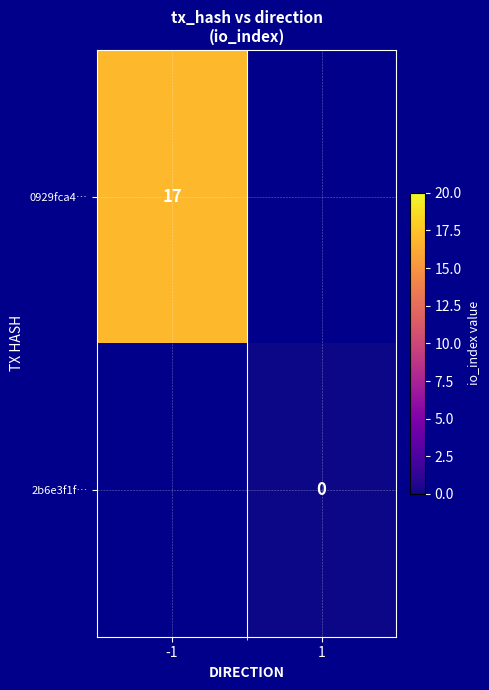

Is the value of 2b6e3f1f… at 1 greater than the value of 0929fca4… at -1?

No